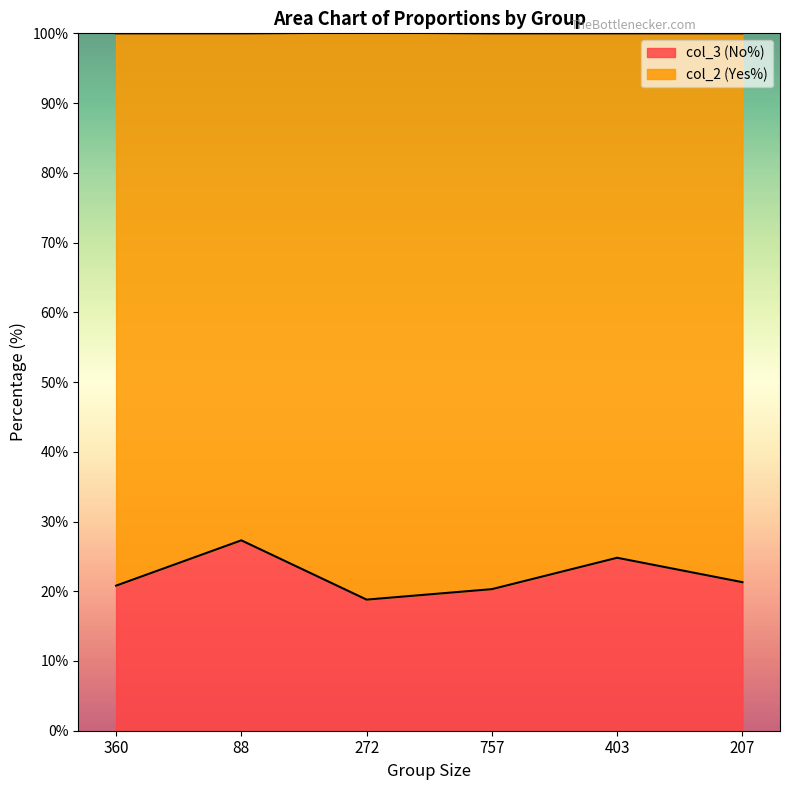

How many lines are shown in the chart?

2